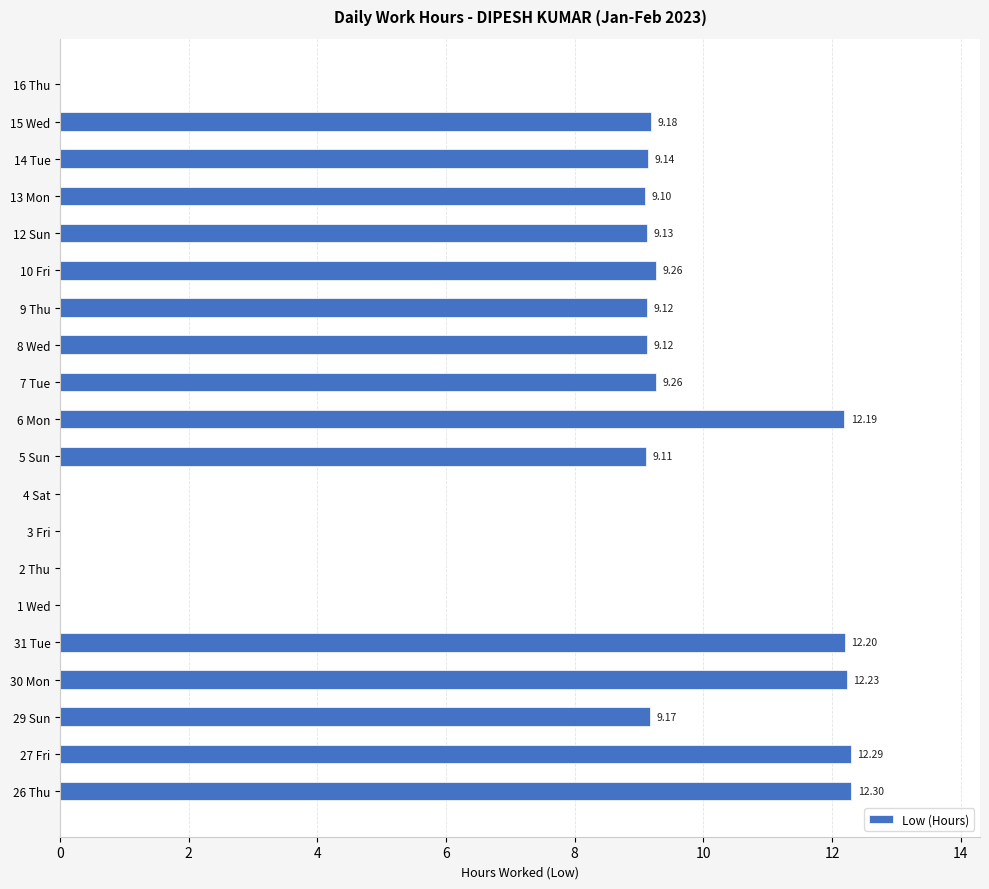

Are the bars horizontal?

Yes